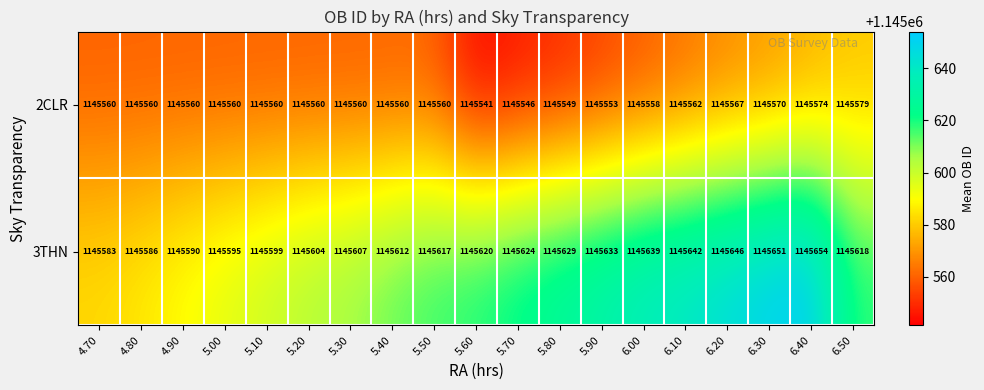

How many series are shown in this chart?

2